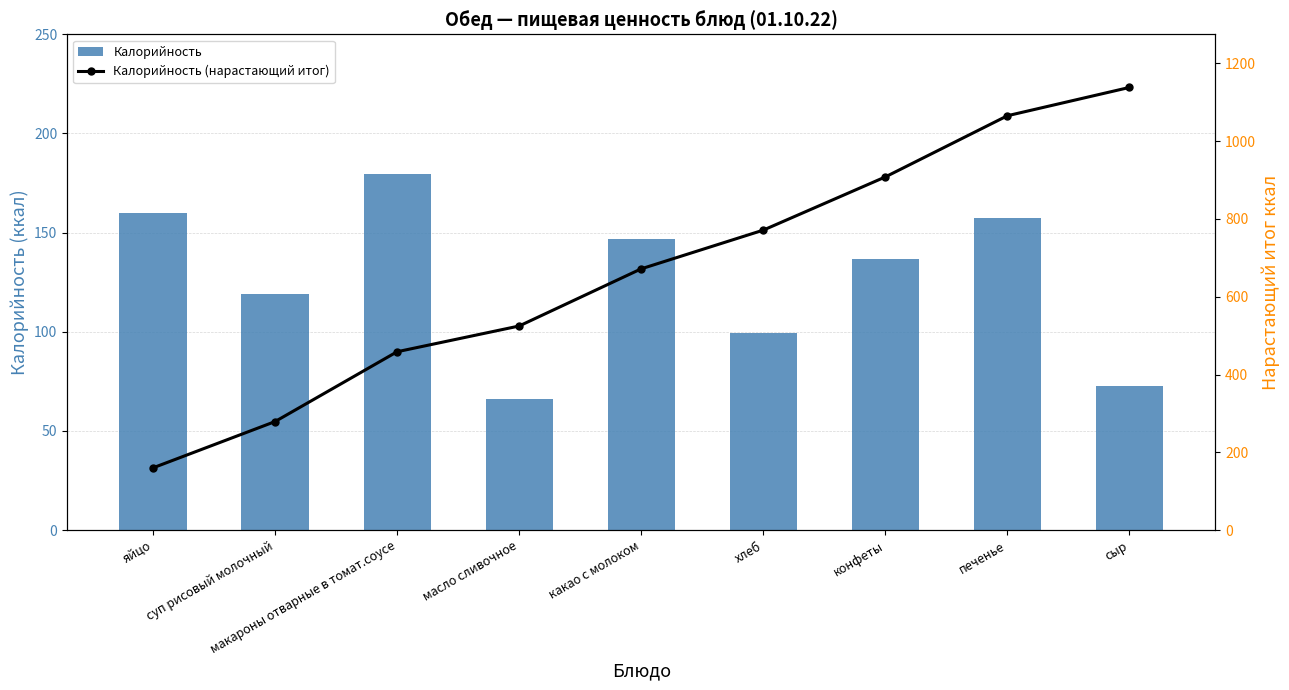

At how many categories does at least one series exceed 937?

2